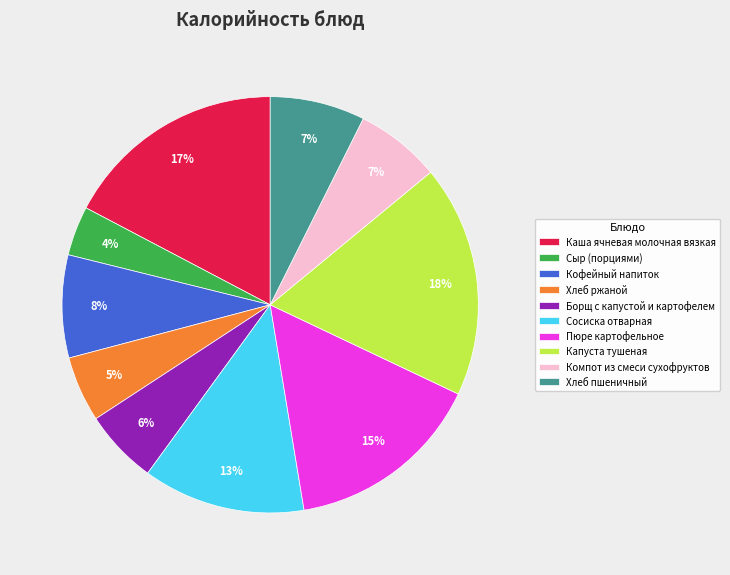

Which has a higher value, Каша ячневая молочная вязкая or Борщ с капустой и картофелем?

Каша ячневая молочная вязкая